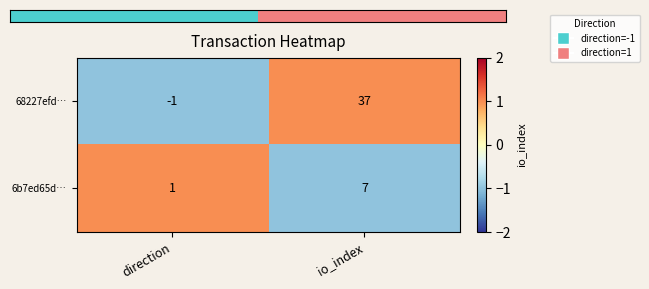

Reading left to right, transcribe all the data shown in this chart.

68227efd…: direction=-1	io_index=37
6b7ed65d…: direction=1	io_index=7